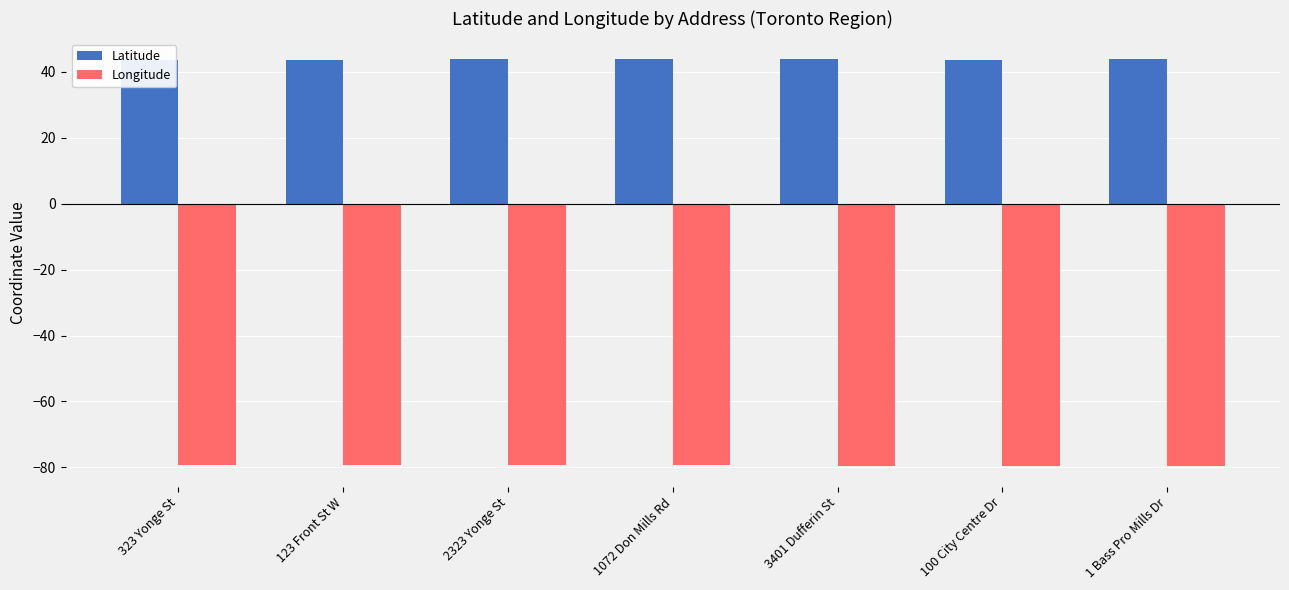

Rank the series by their maximum value, from highest to lowest.

Latitude, Longitude